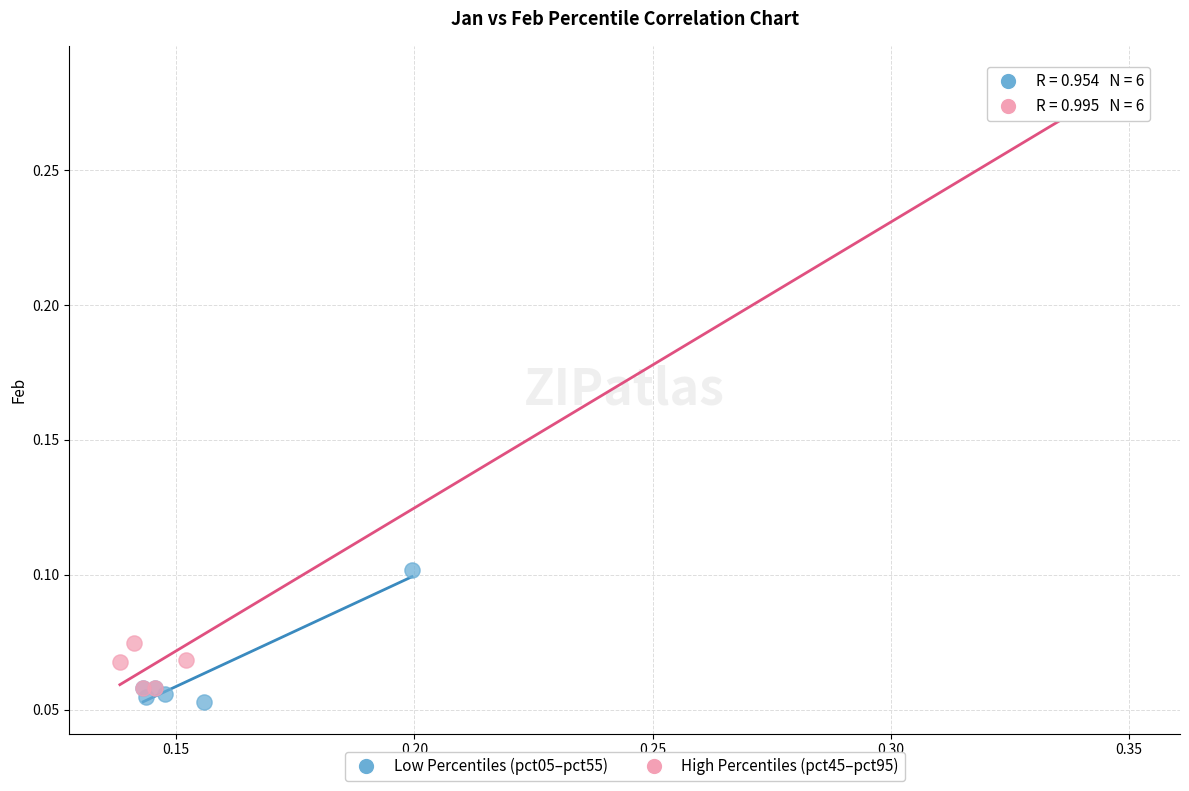

Which series reaches the maximum Y coordinate?

High Percentiles (pct45–pct95)